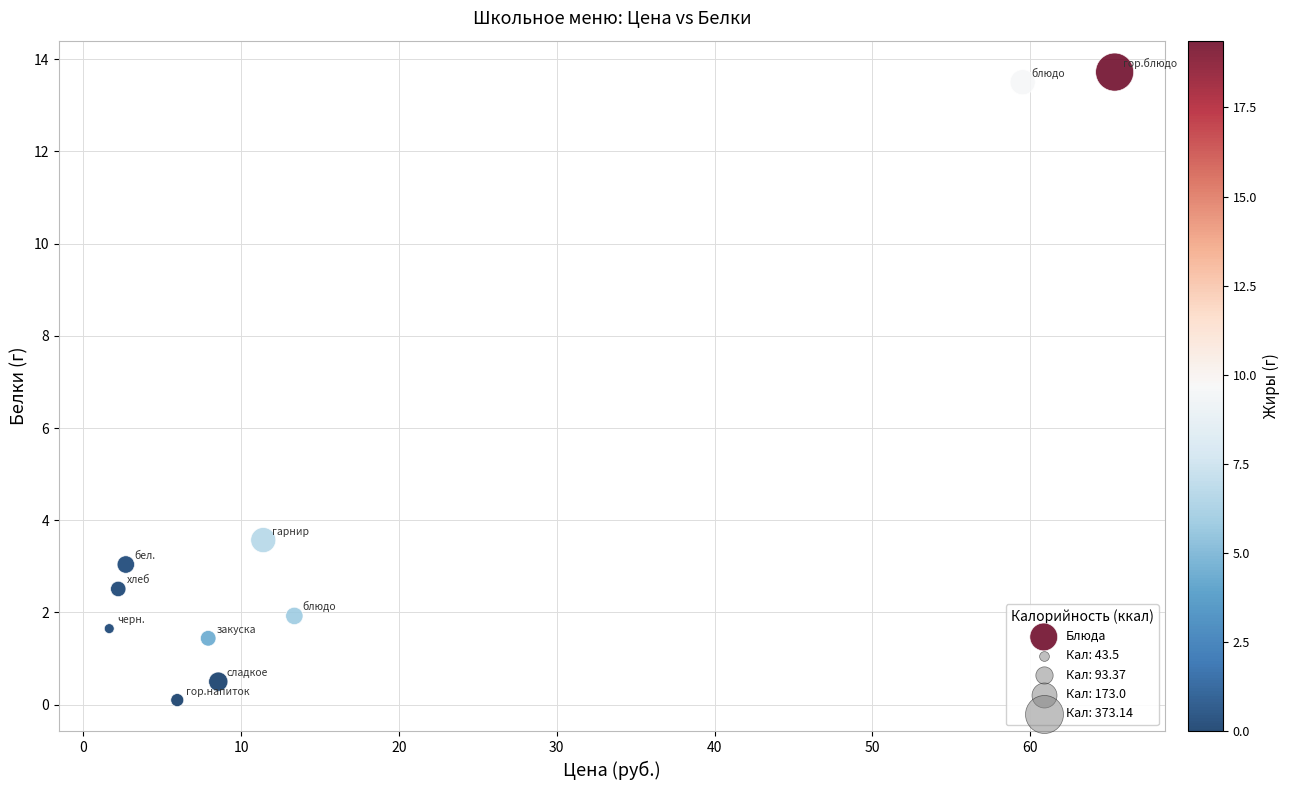

What is the average Y value?

4.2